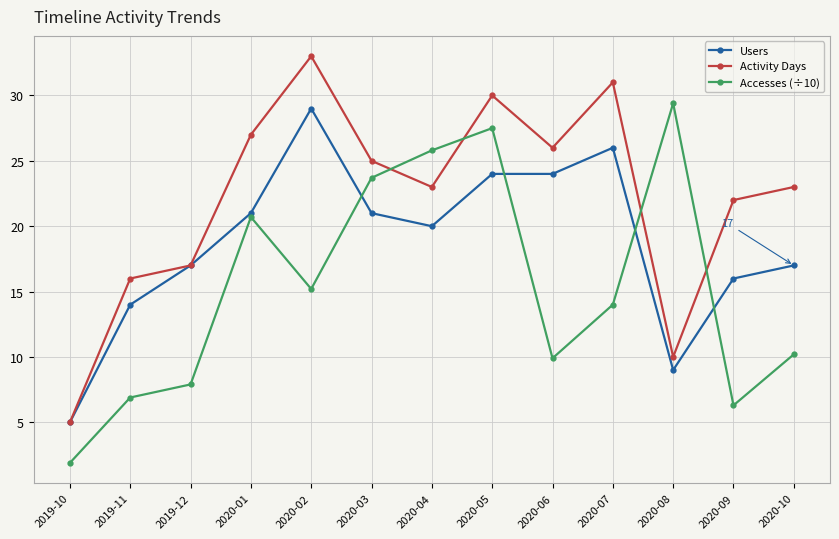

What is the average value of the Activity Days series?

22.2